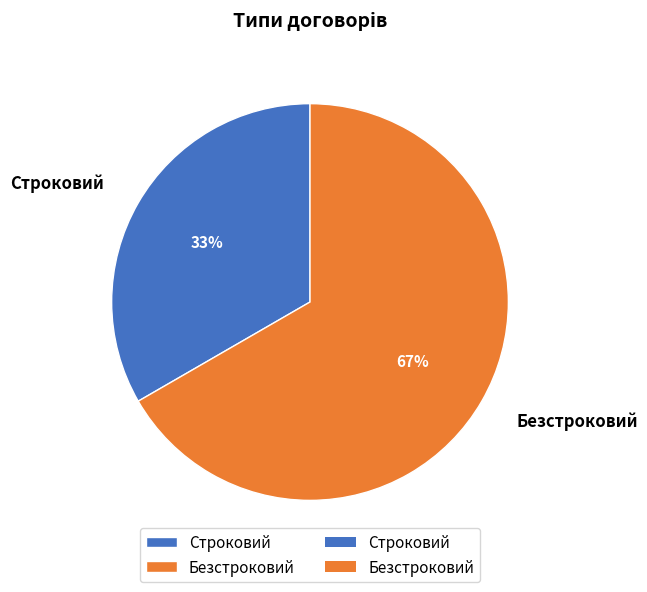

True or false: Безстроковий accounts for 80% of the total.

False